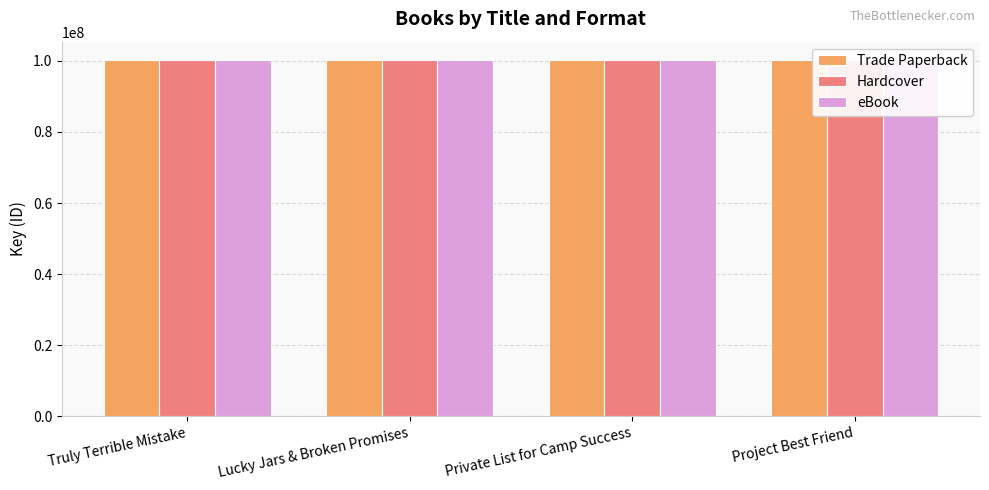

What is the greatest value displayed?

100376554